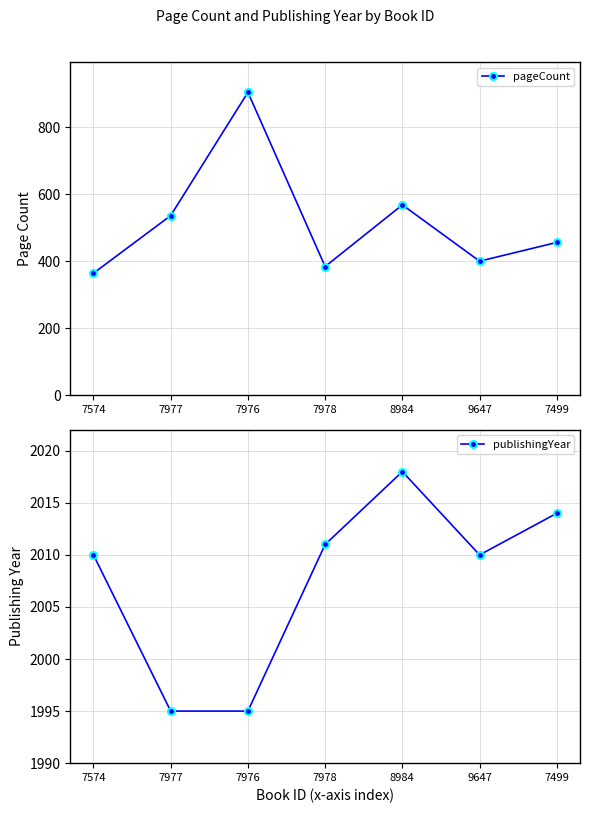

How many values in the publishingYear series are below 2010?

2